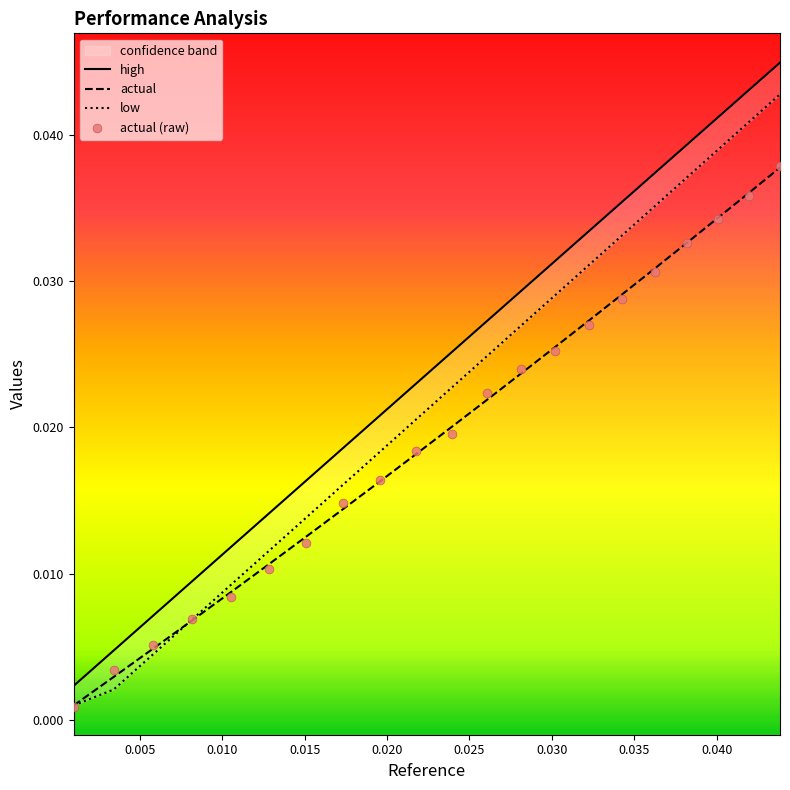

Which series reaches the minimum Y coordinate?

actual